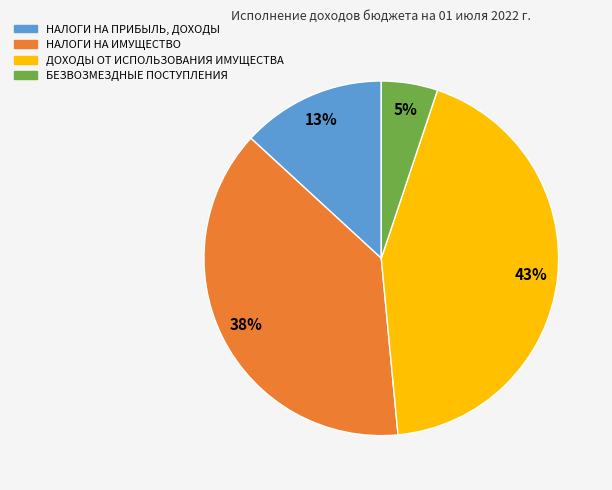

Which has a higher value, ДОХОДЫ ОТ ИСПОЛЬЗОВАНИЯ ИМУЩЕСТВА or НАЛОГИ НА ИМУЩЕСТВО?

ДОХОДЫ ОТ ИСПОЛЬЗОВАНИЯ ИМУЩЕСТВА